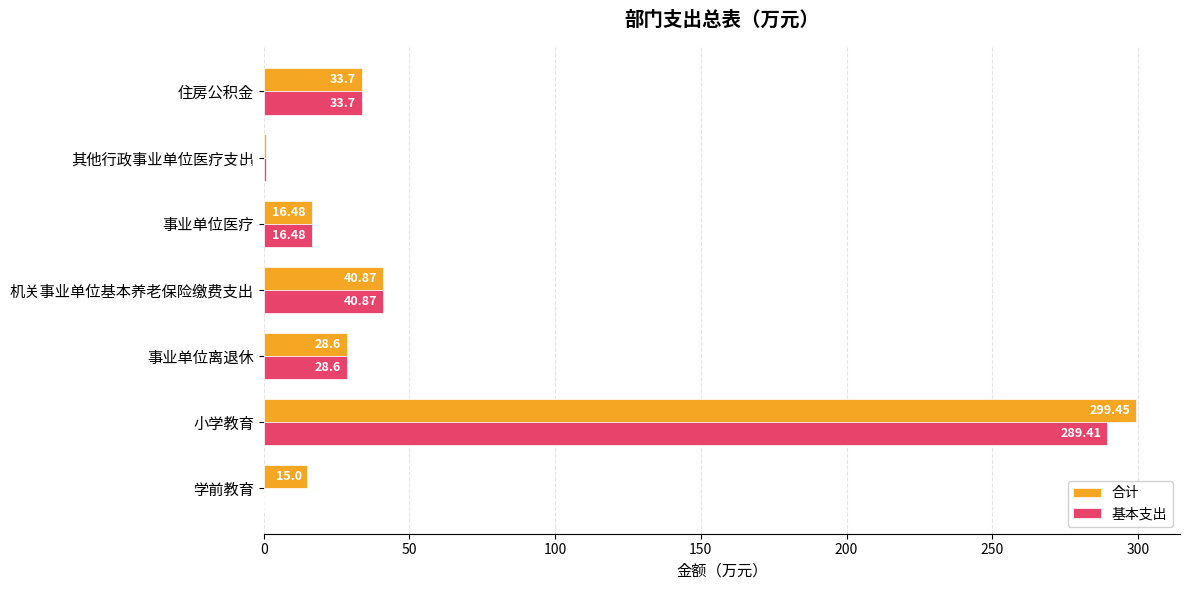

Which series changed the most between 学前教育 and 住房公积金?

基本支出